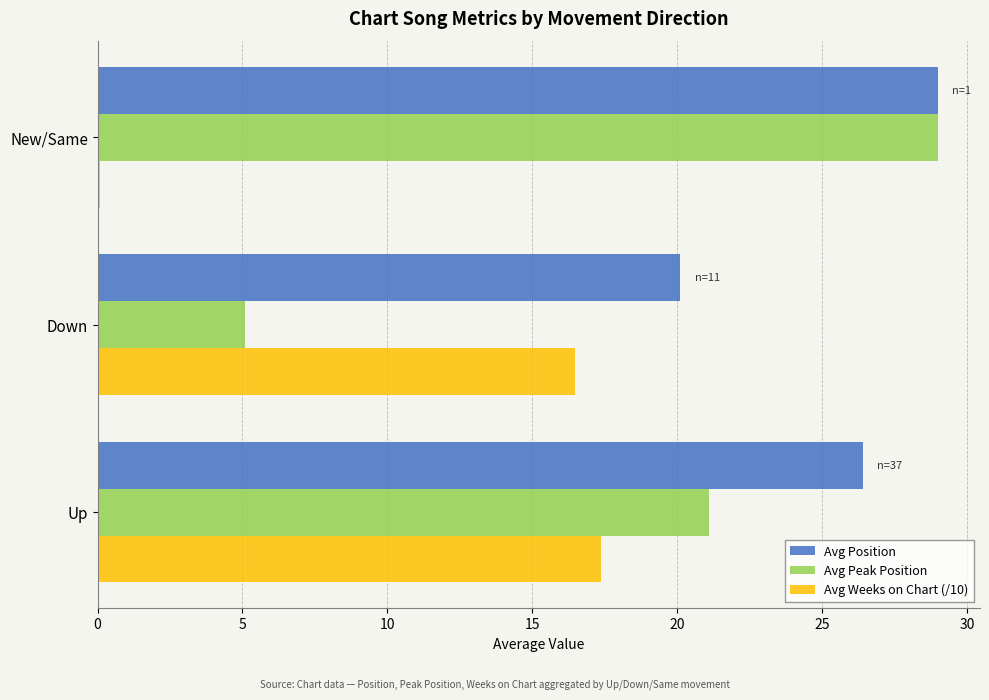

List the series in order of their overall mean, highest first.

Avg Position, Avg Peak Position, Avg Weeks on Chart (/10)